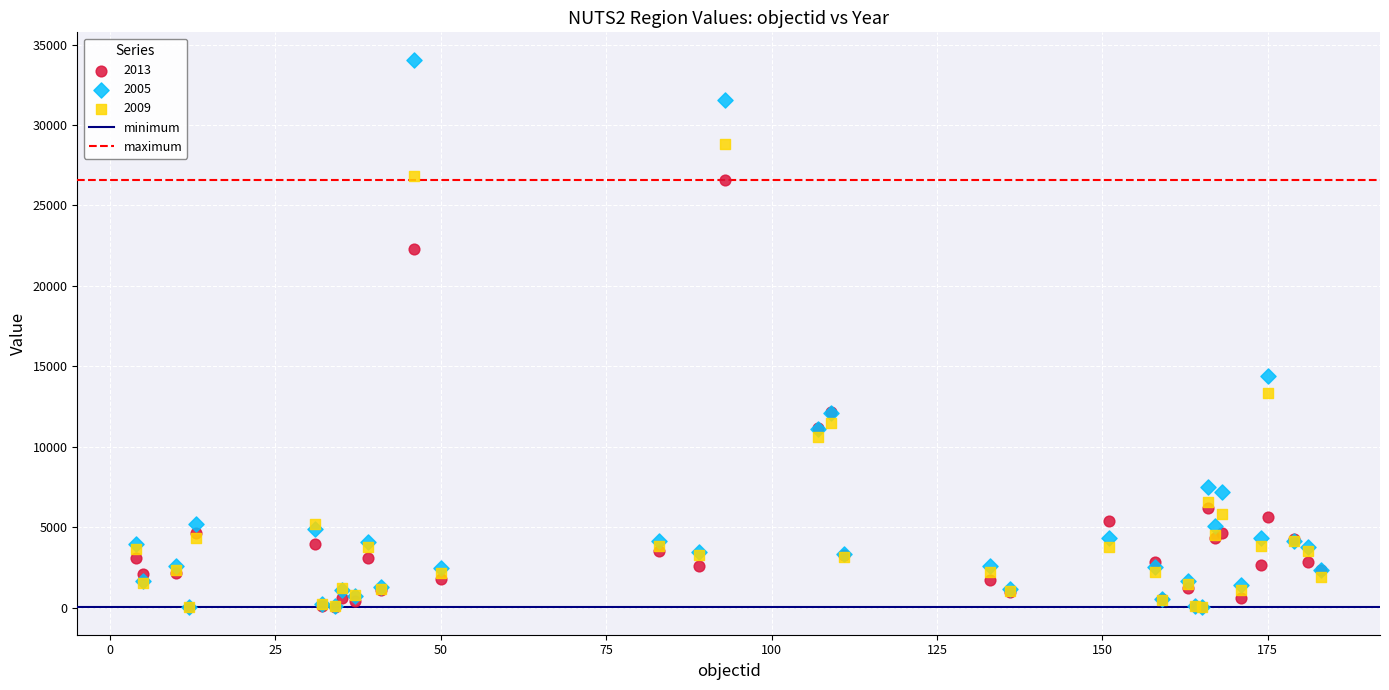

Which series reaches the maximum Y coordinate?

2005